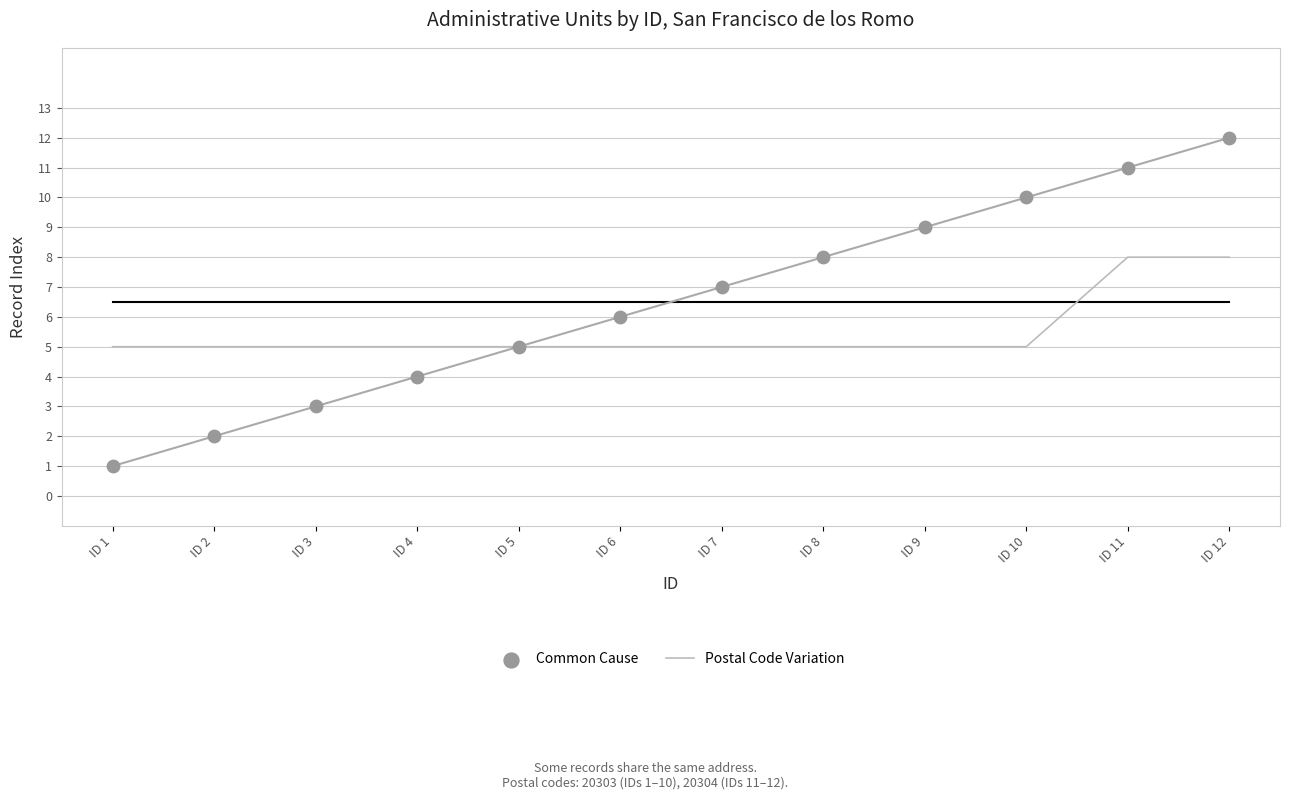

Which series has the largest total across all categories?

Common Cause